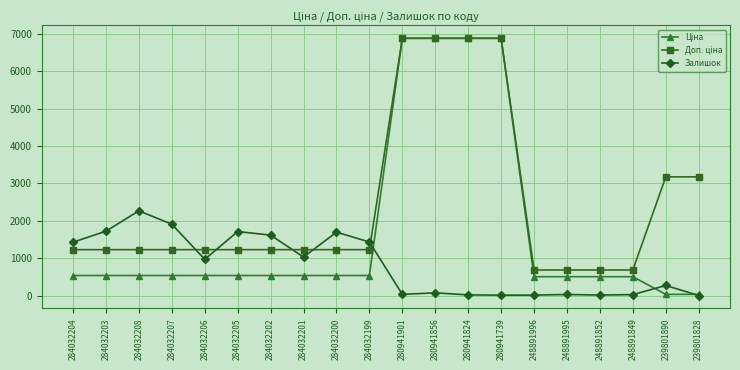

The value of Залишок at 284032202 is 519.5. True or false?

False